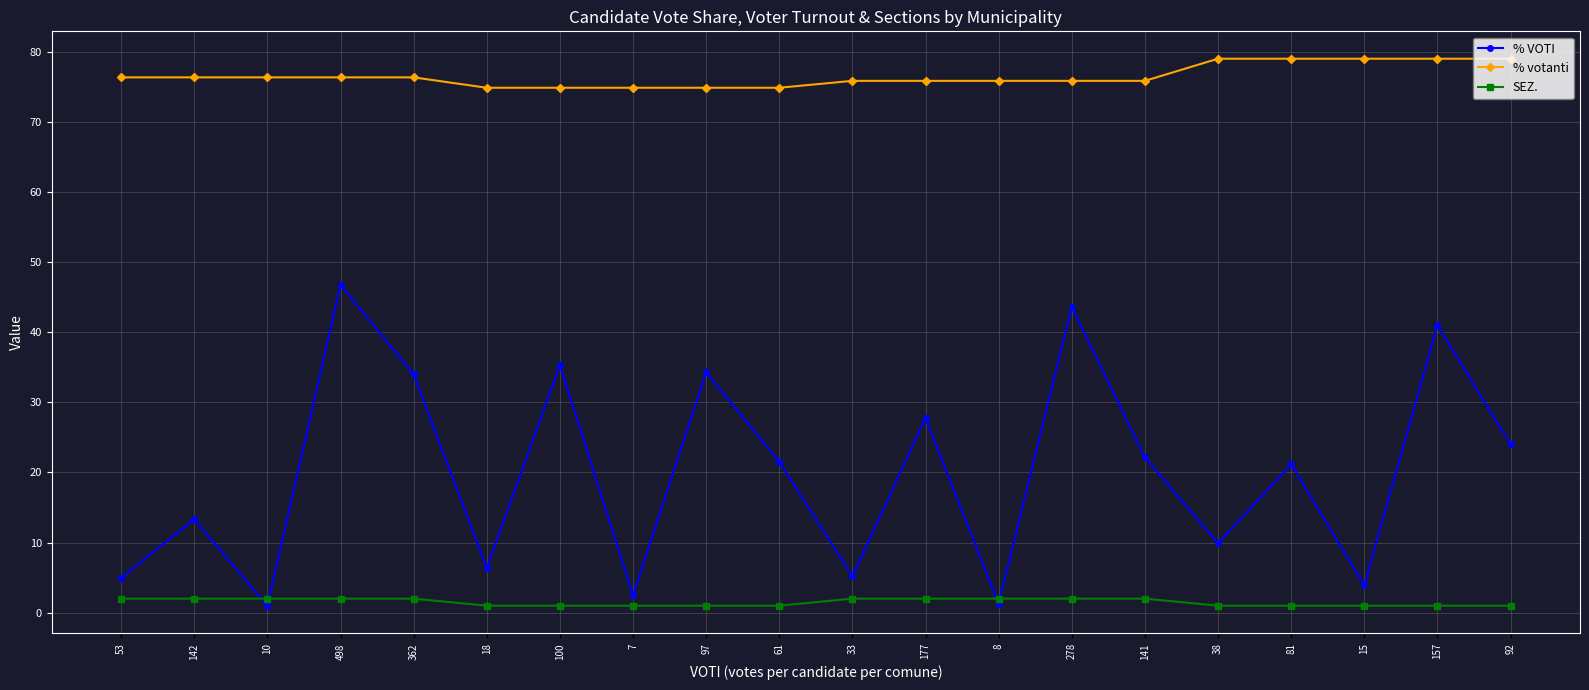

True or false: % votanti and SEZ. cross at least once.

False